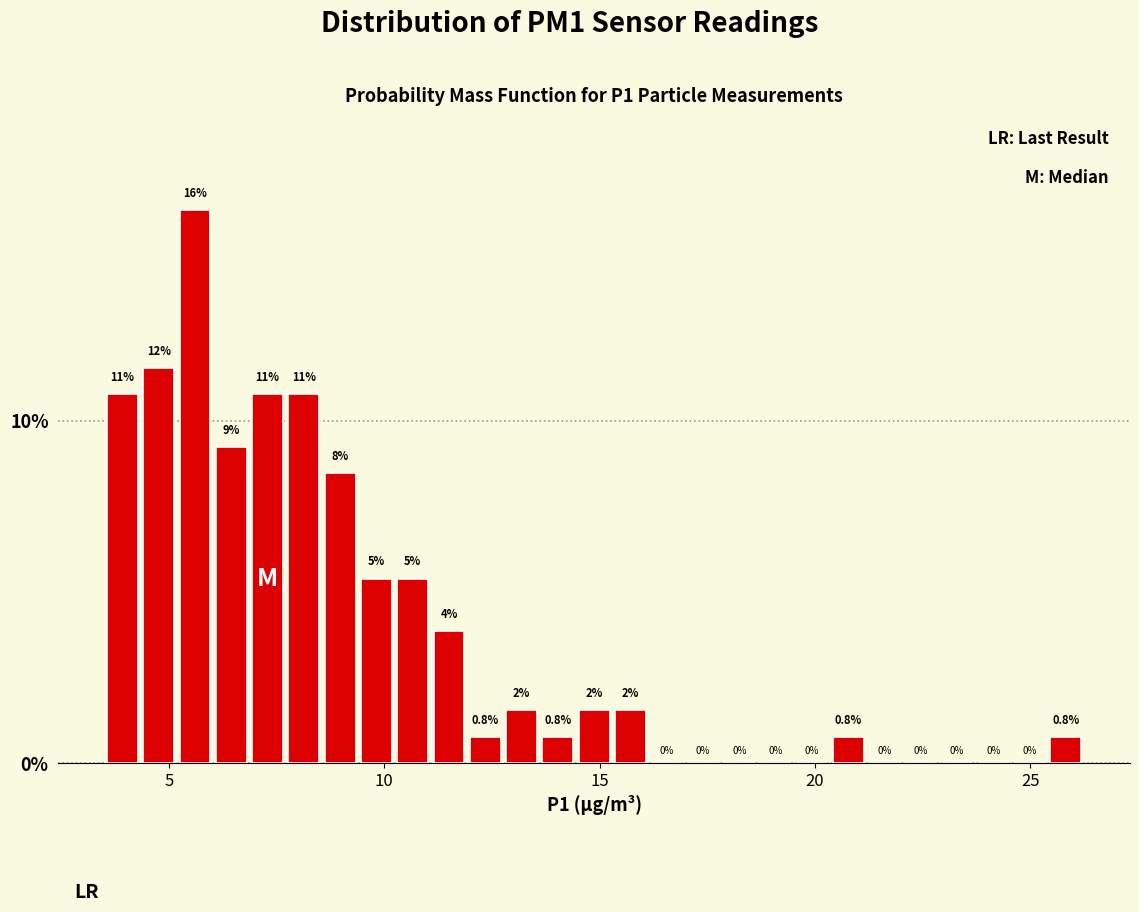

Read against the x-axis, roughly where is the centre of the tallest bar?

5.5